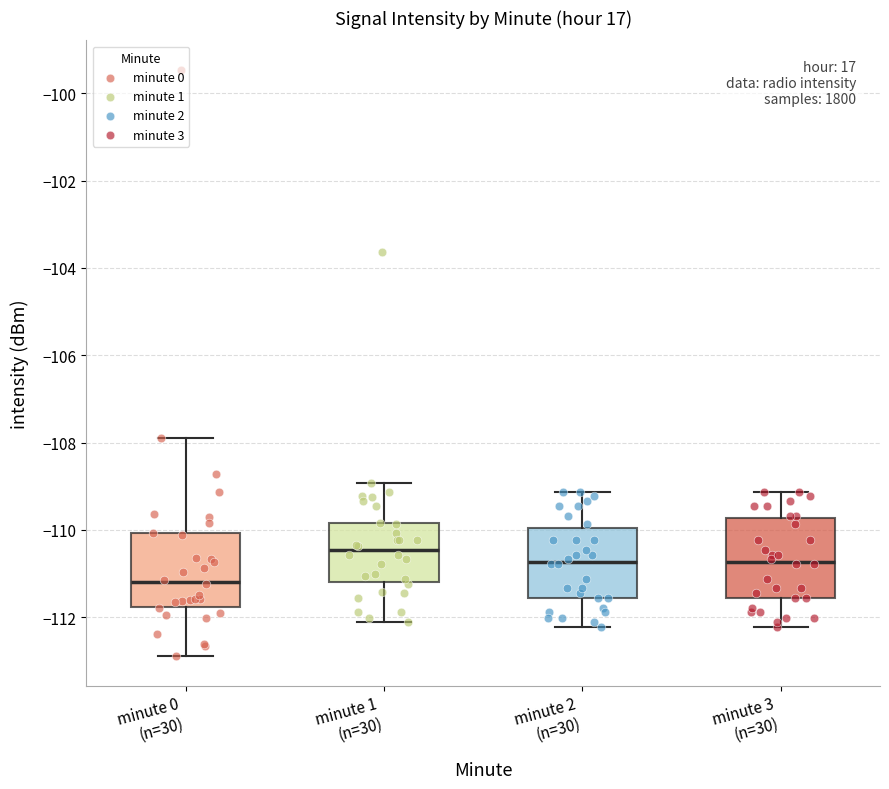

Reading left to right, read every box against the y-axis: the position of its median line, the range the box covers, and the ends of its whiskers. The values are not printed on the chart, so give them approximately, as read against the axis.

minute 0 (n=30): median -111.2, box -111.8 to -110.0, whiskers -113.0 to -107.8
minute 1 (n=30): median -110.4, box -111.2 to -109.8, whiskers -112.2 to -109.0
minute 2 (n=30): median -110.8, box -111.6 to -110.0, whiskers -112.2 to -109.2
minute 3 (n=30): median -110.8, box -111.6 to -109.8, whiskers -112.2 to -109.2